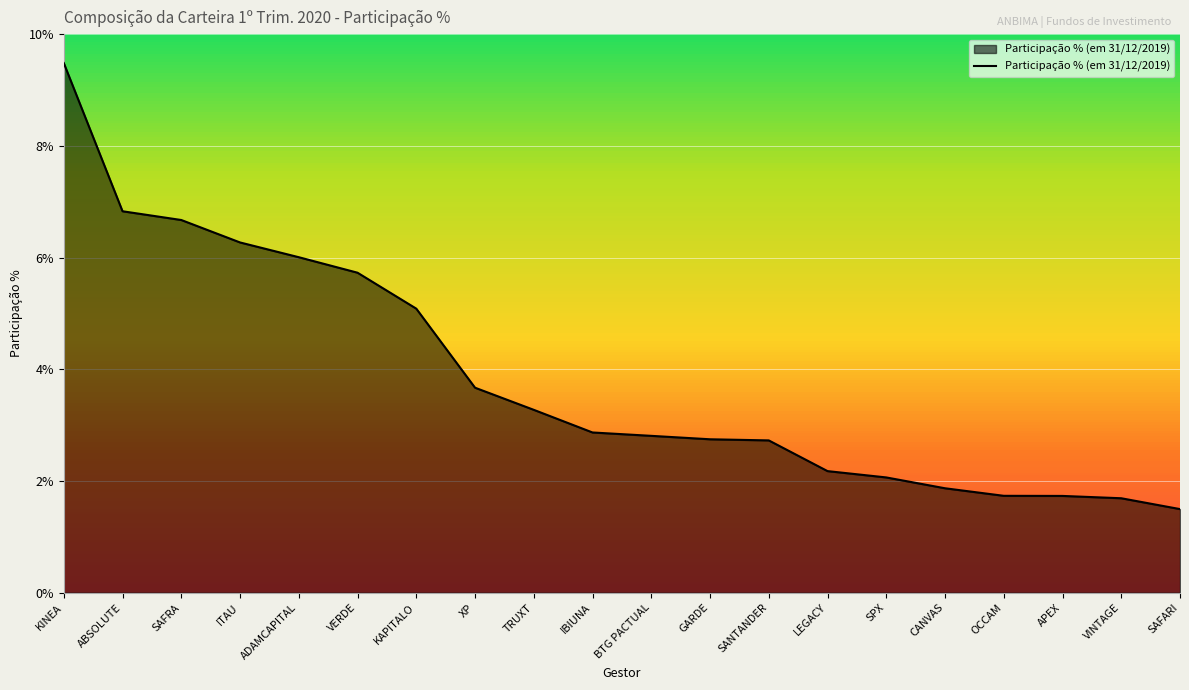

How many series are shown in this chart?

1